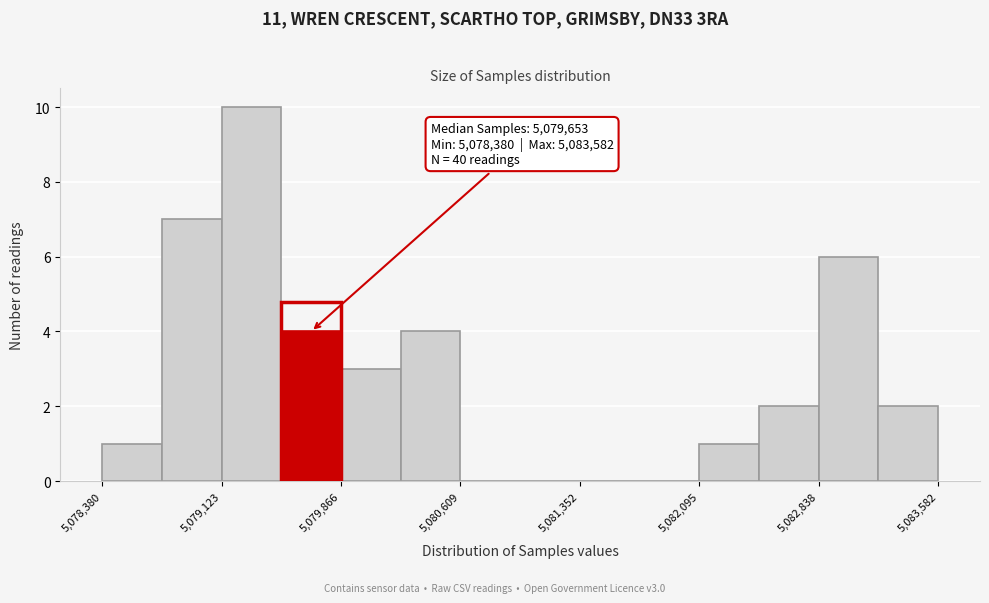

Read against the x-axis, roughly where is the centre of the tallest bar?

5079300